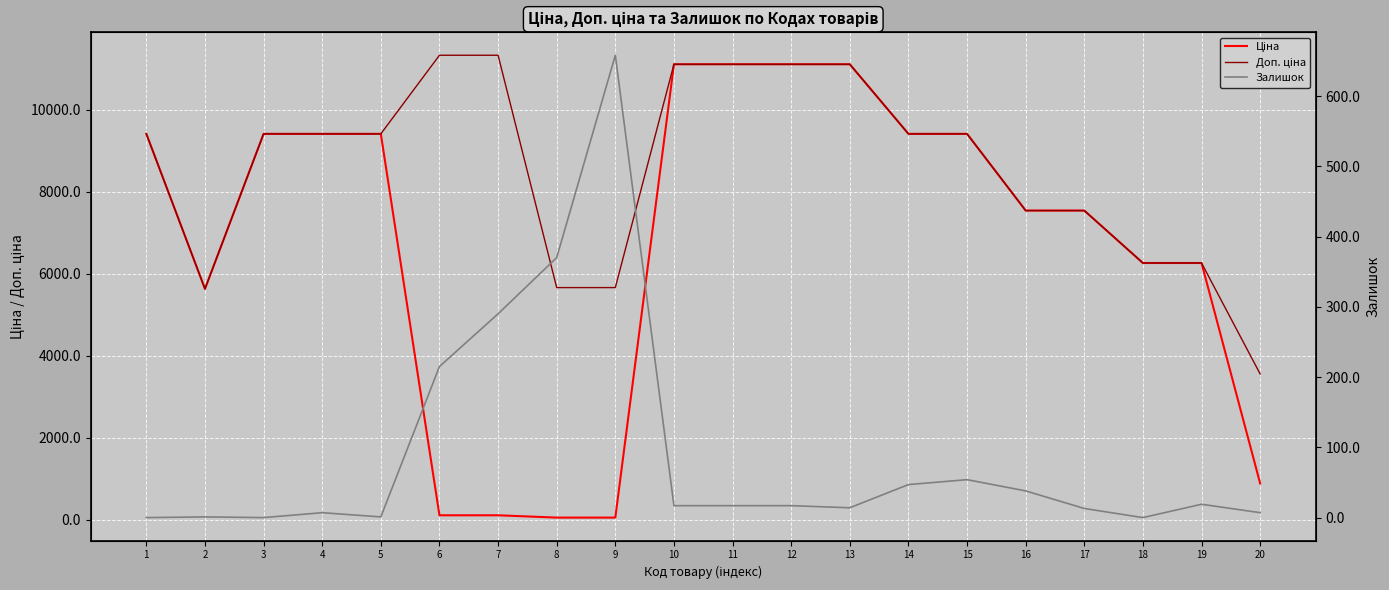

At which label is Доп. ціна closest to 7446?

16